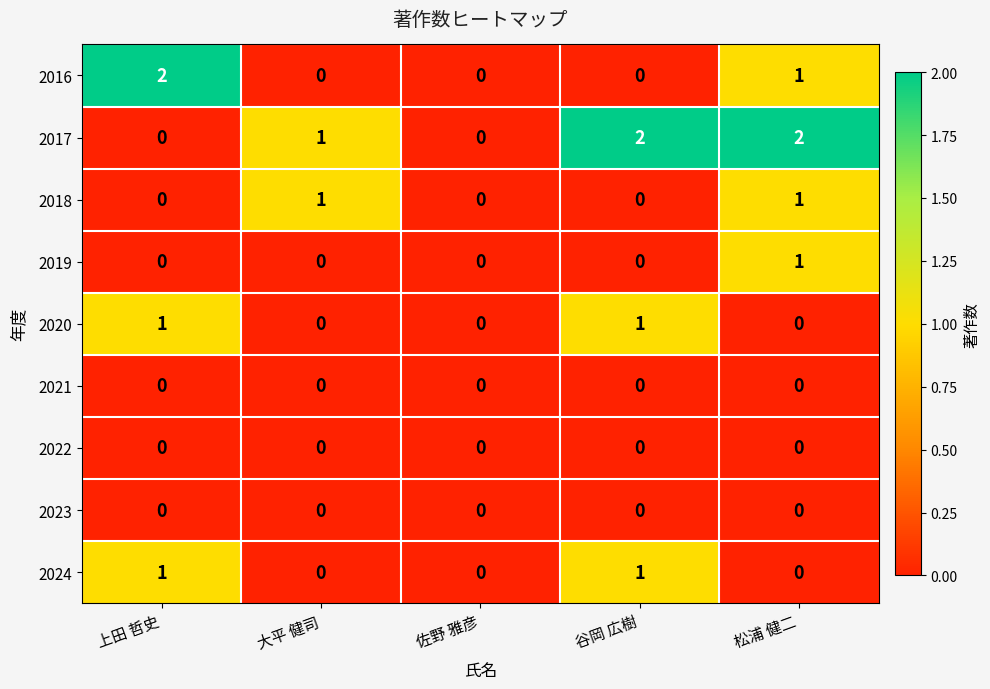

What is the sum of all 2017 values?

5